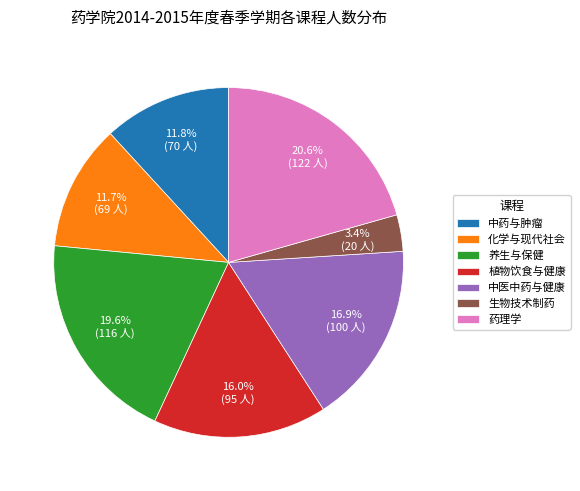

Does 化学与现代社会 represent more than half of the total?

No